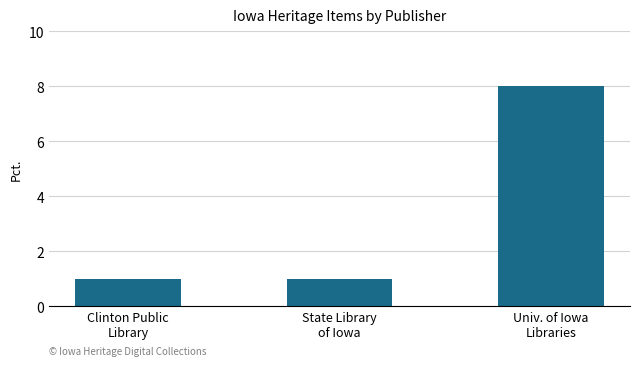

Are the bars horizontal?

No